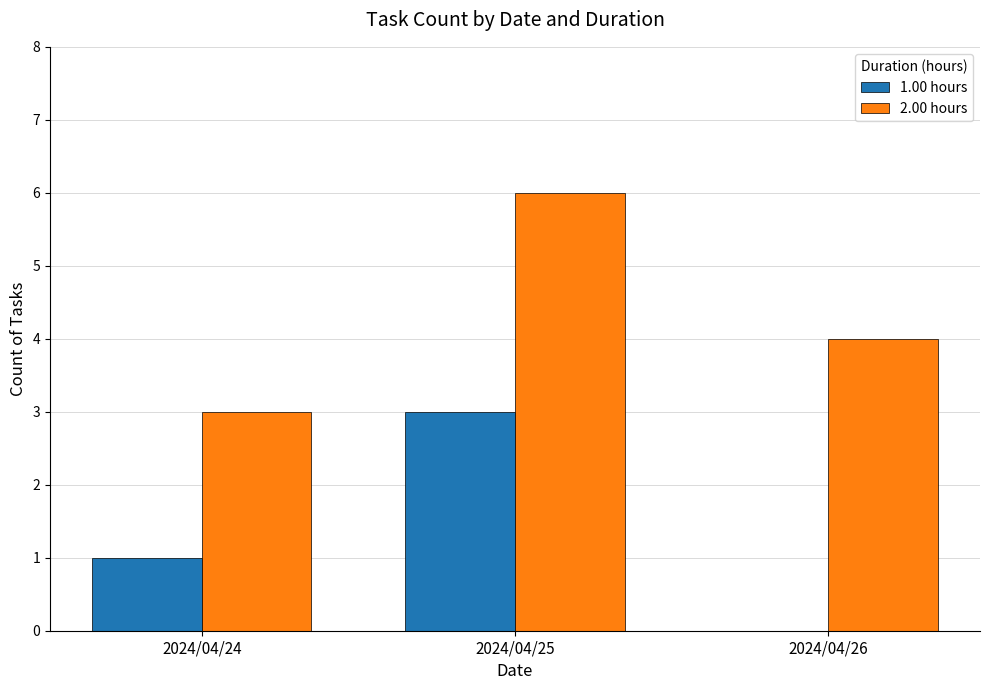

The 1.00 hours series shows 3 at 2024/04/25. True or false?

True